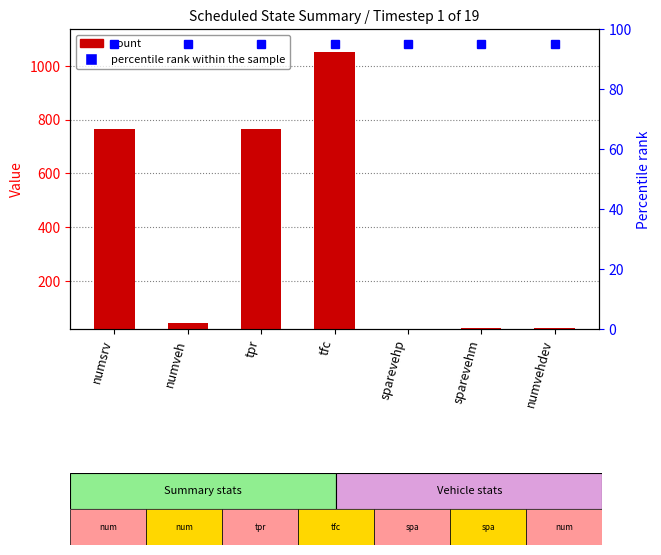

Reading right to left, what are all the values shown in this chart?

count: 23	23	0	1053	765	43	765
percentile rank within the sample: 95	95	95	95	95	95	95